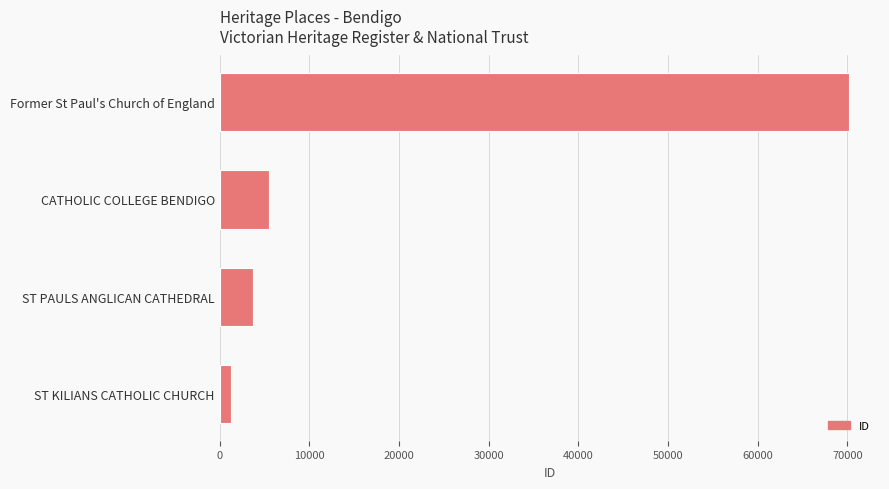

Reading bottom to top, transcribe all the data shown in this chart.

1274	3695	5467	70126